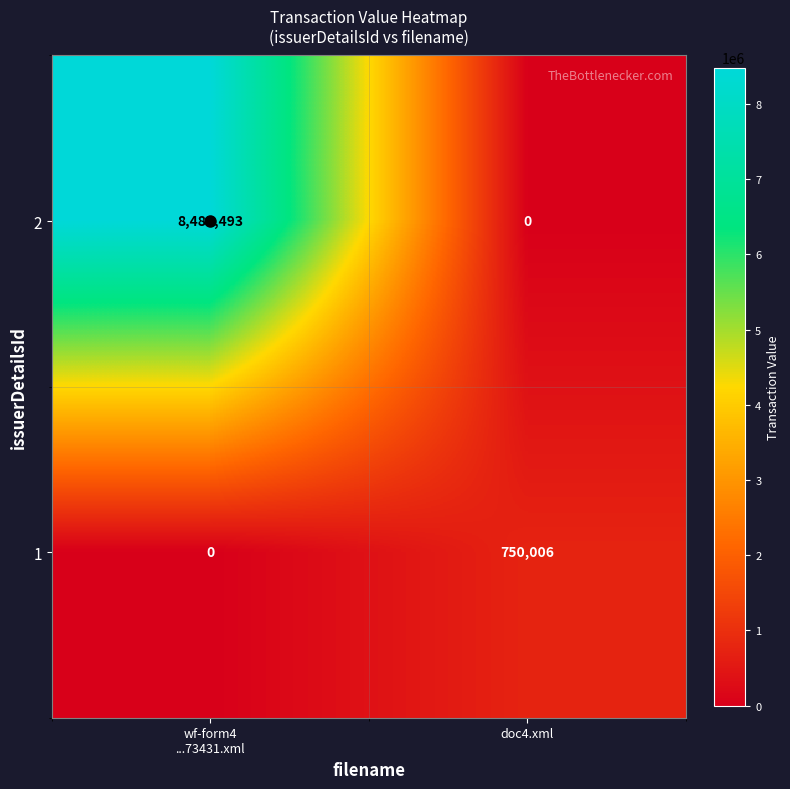

The 1 series shows 750006 at doc4.xml. True or false?

True